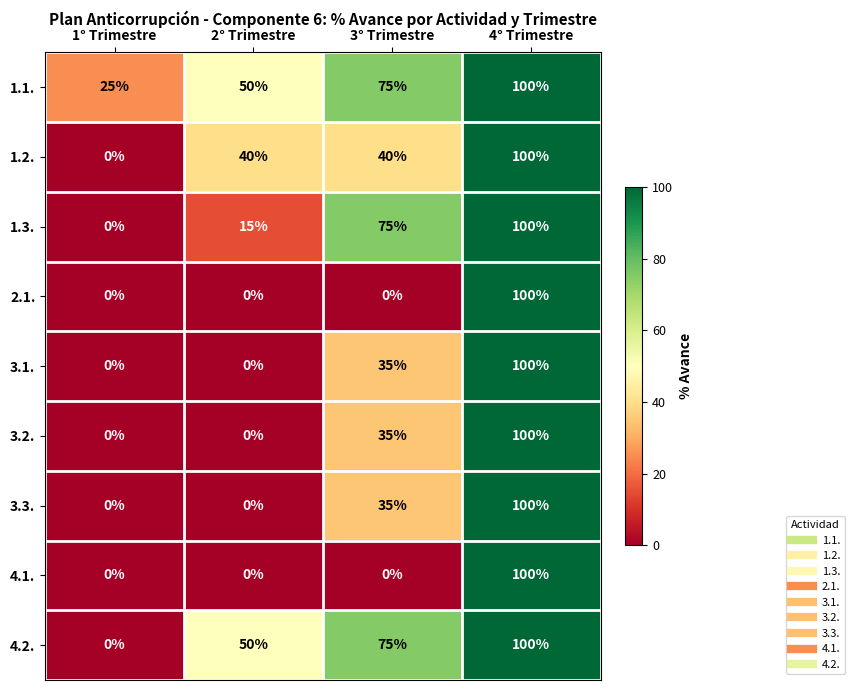

Which series changed the most between 2° Trimestre and 3° Trimestre?

1.3.